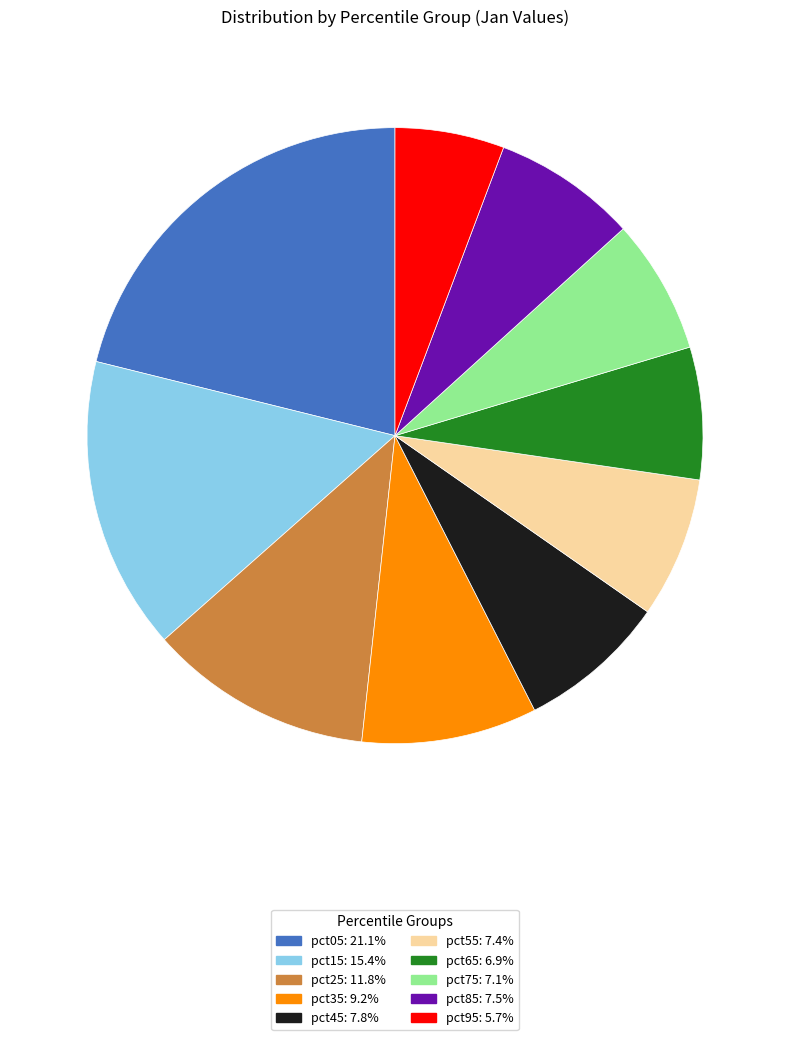

True or false: pct45 accounts for 22% of the total.

False